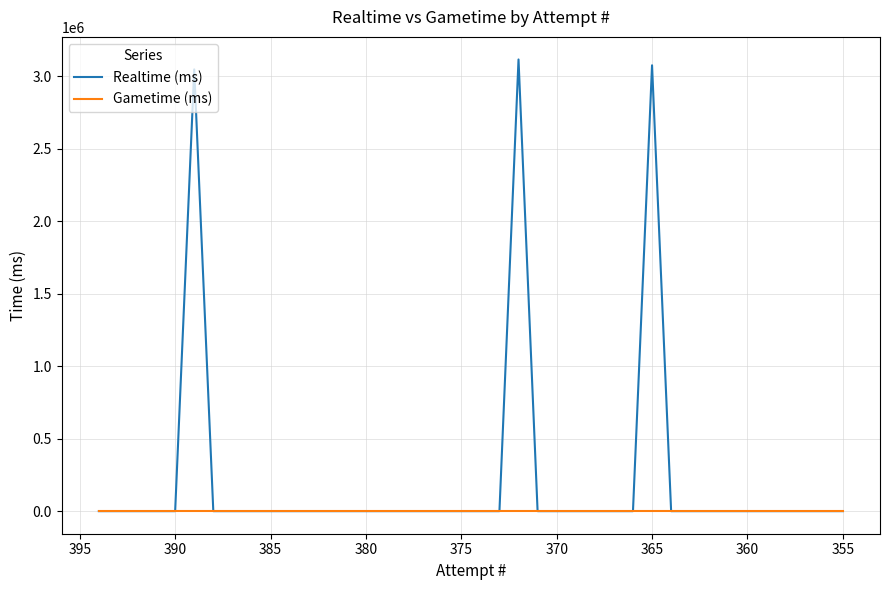

True or false: Realtime (ms) and Gametime (ms) cross at least once.

False